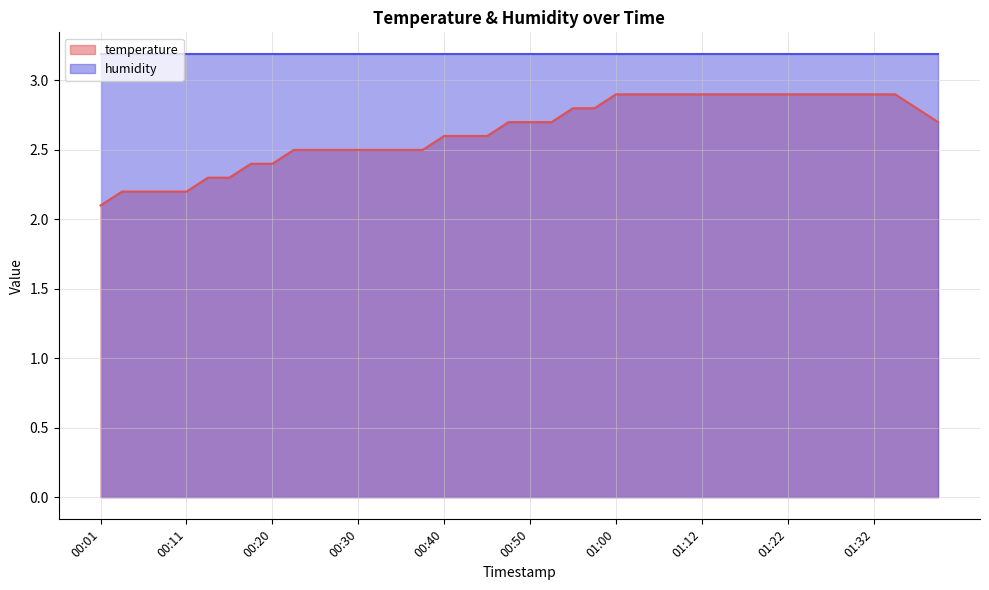

Is it true that the value at 01:07 is 2.9?

True